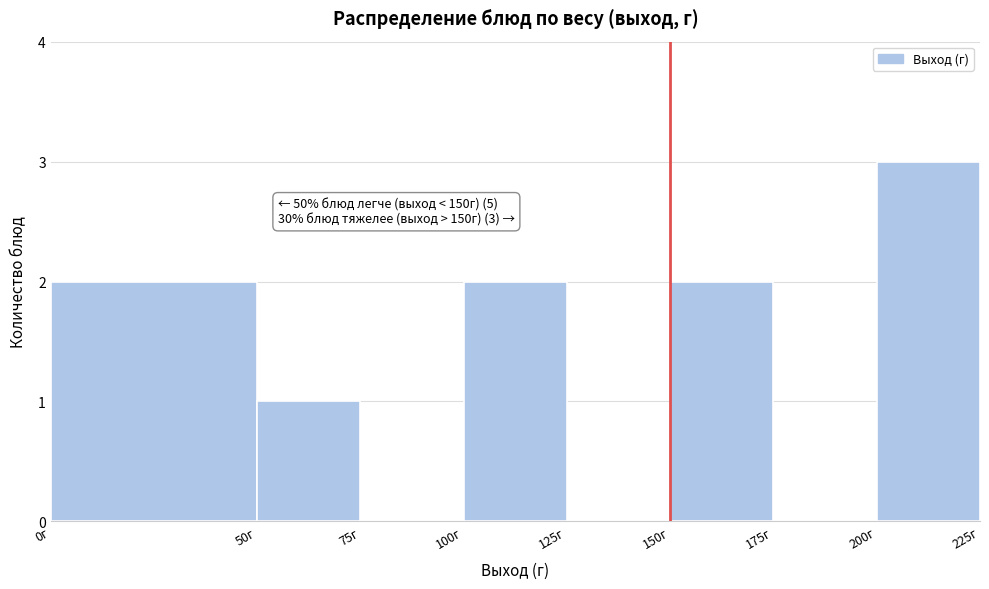

Which range on the x-axis has the tallest bar?

200 to 225